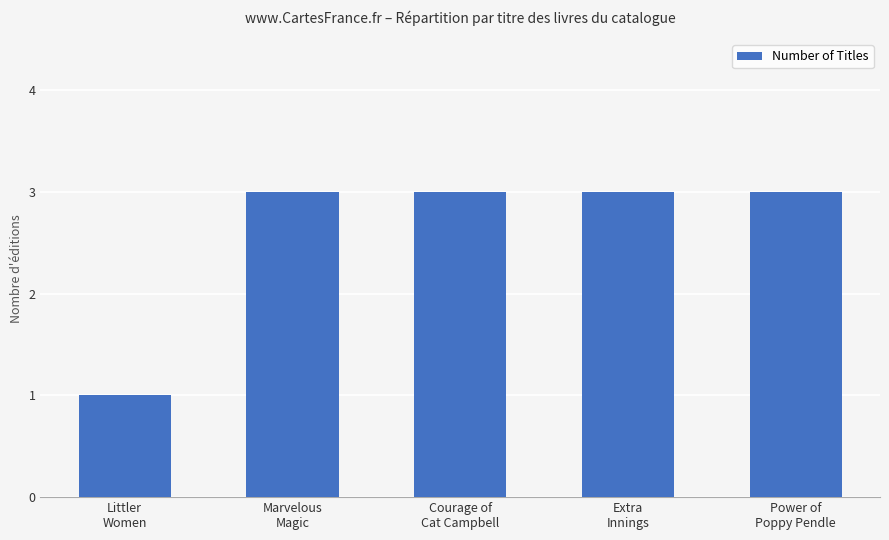

Reading left to right, extract all data points from this chart.

1	3	3	3	3